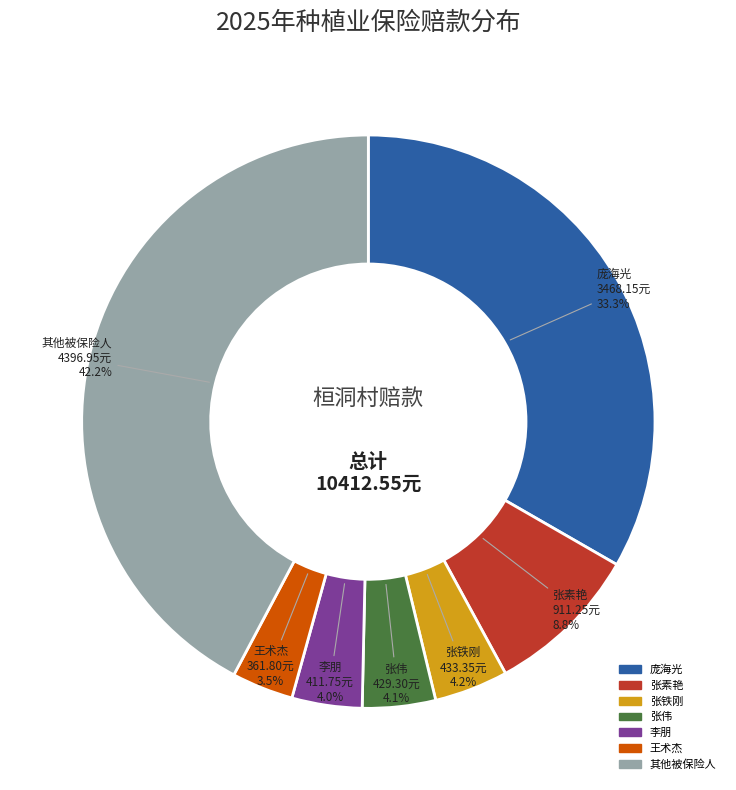

Is there any slice that represents more than half of the pie?

No